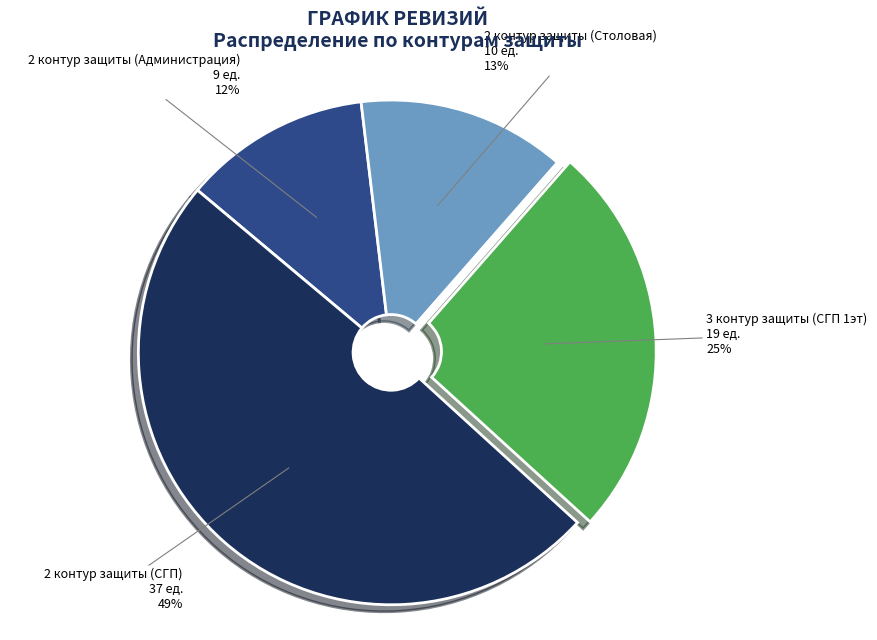

To the nearest percent, what is the average slice percentage?

25%